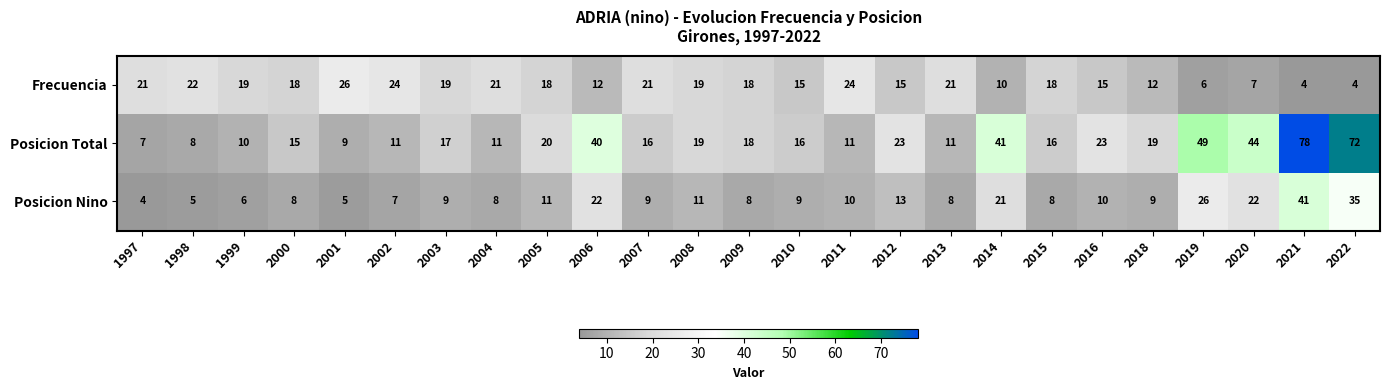

What is the spread (max minus min) of values at 2001?

21